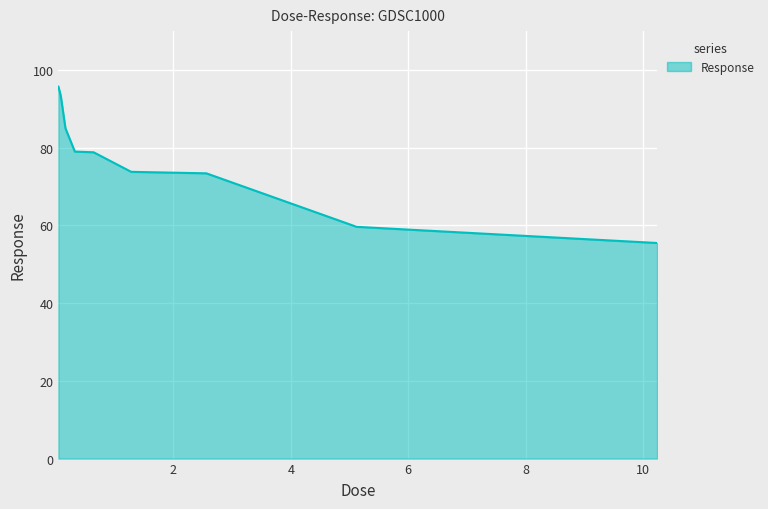

What is the difference between the maximum and minimum values?

40.2